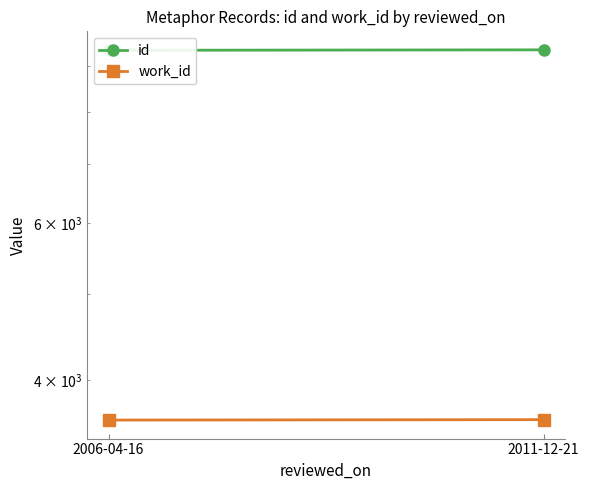

Rank the series by their average value, from highest to lowest.

id, work_id